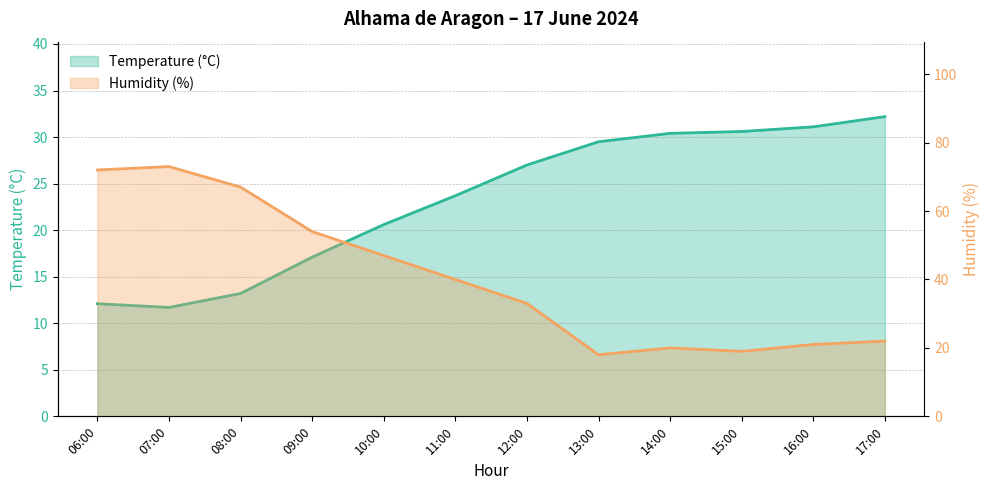

Rank the series by their average value, from lowest to highest.

Temperature (°C), Humidity (%)